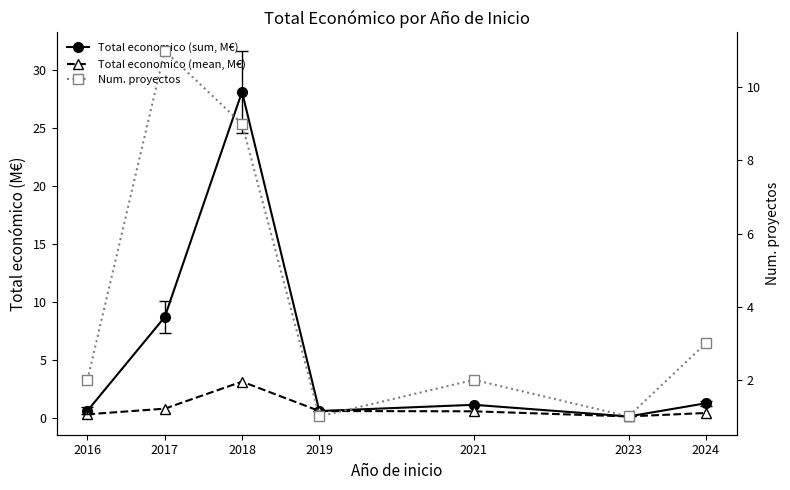

True or false: Num. proyectos has more than 1 interior local peaks.

True